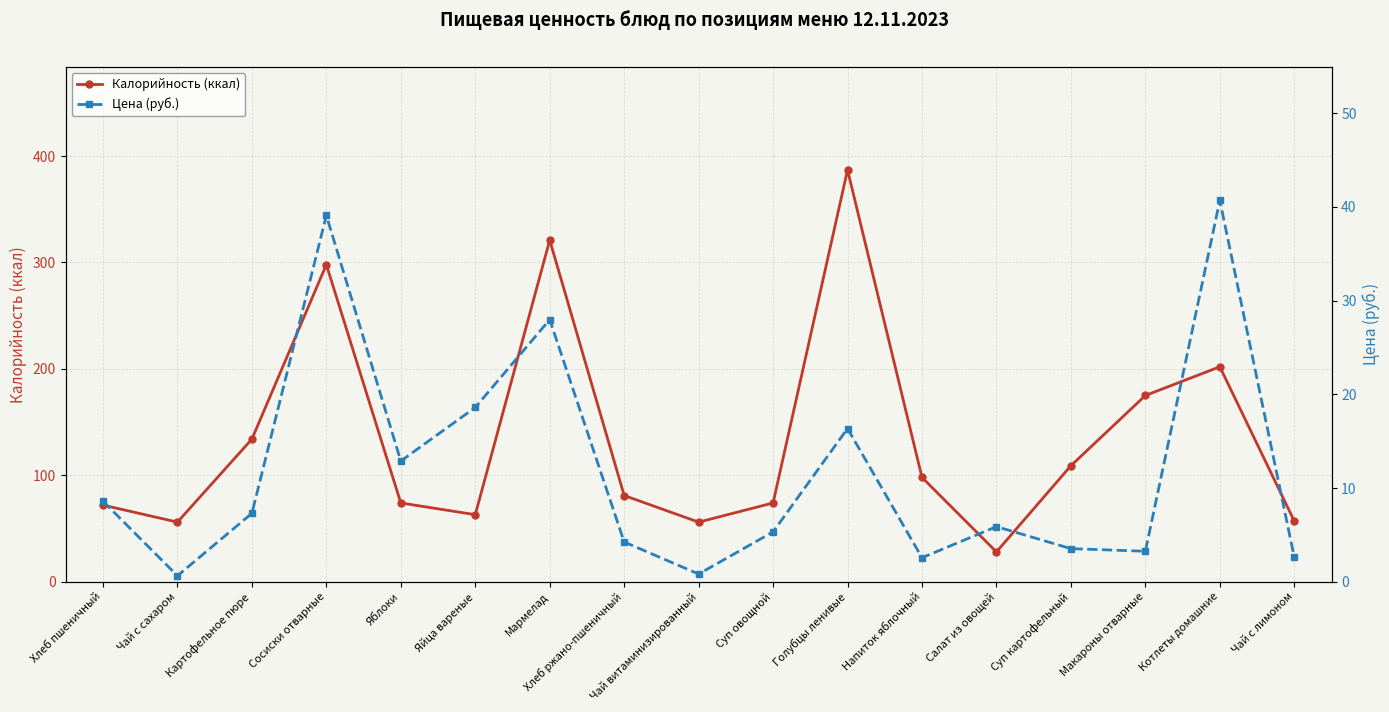

What is the difference between the maximum and minimum values in the Калорийность (ккал) series?

359